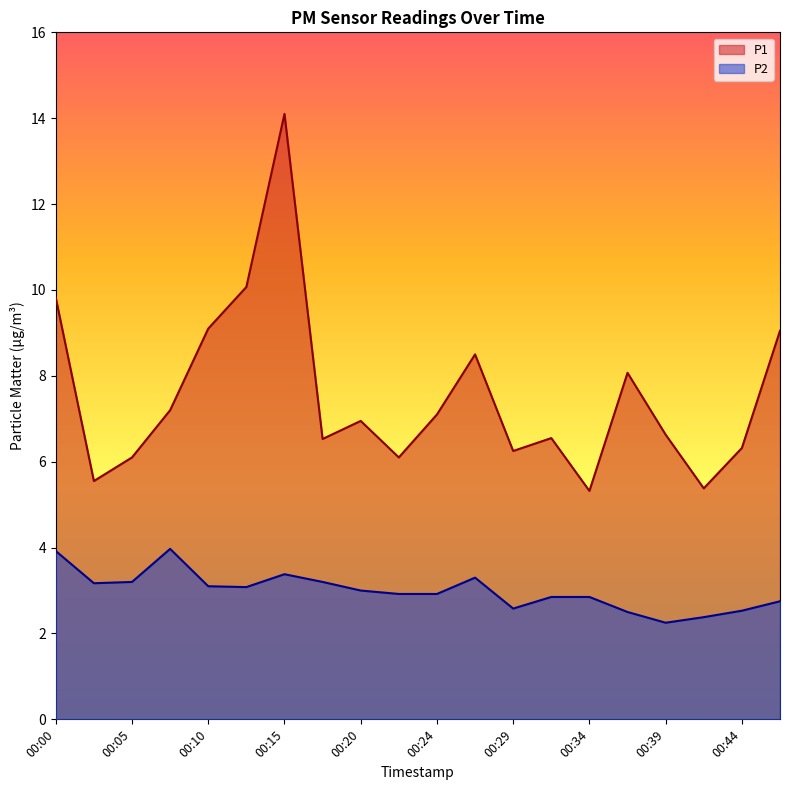

At which label does P2 first exceed 3?

00:00